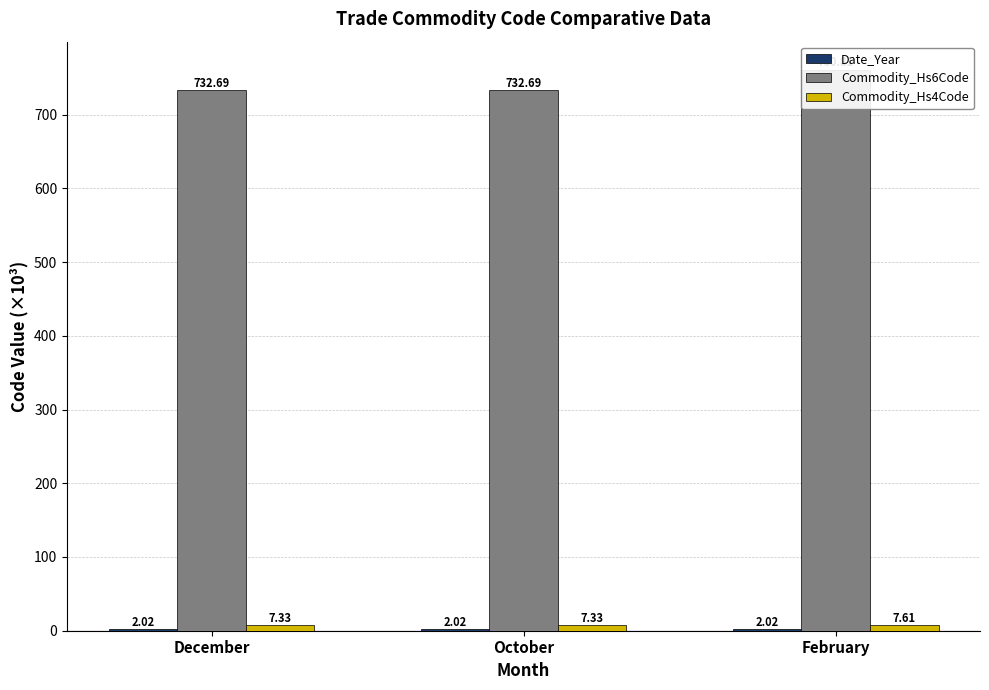

Read the Commodity_Hs4Code value at October.

7.3